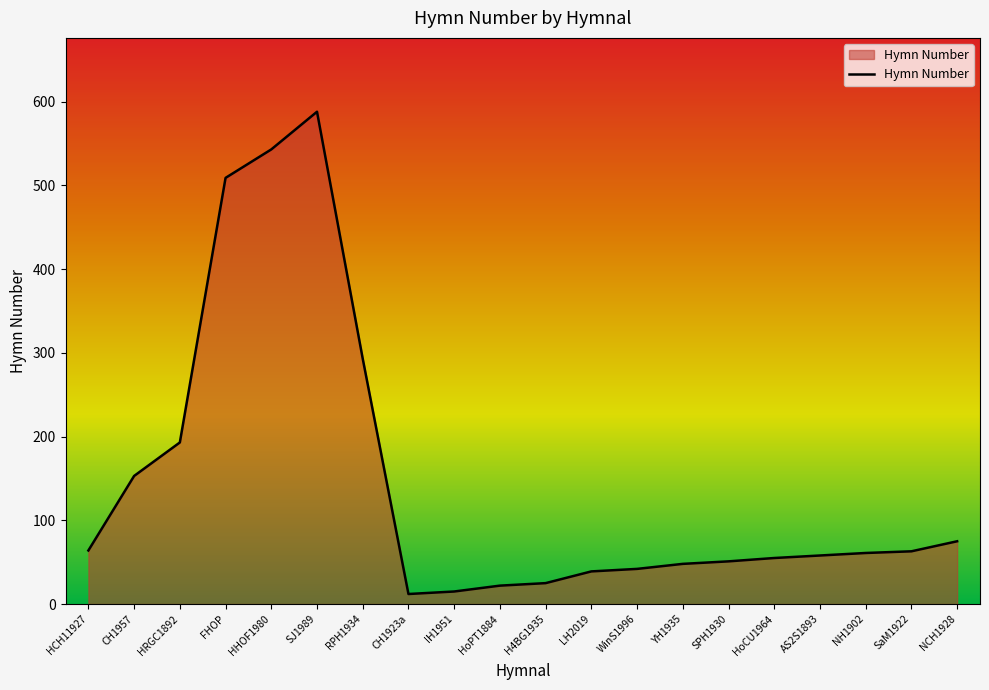

What is the smallest value displayed?

12